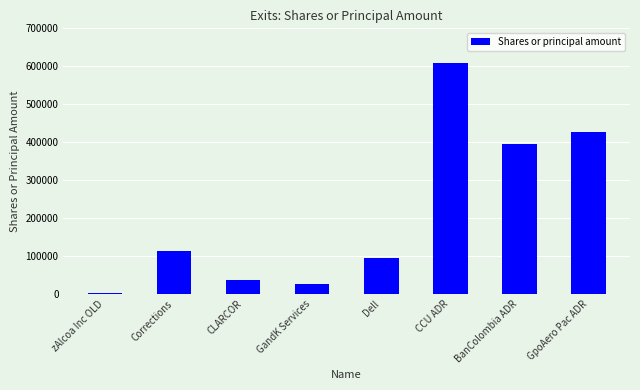

What is the difference between the second highest and minimum values?

424293